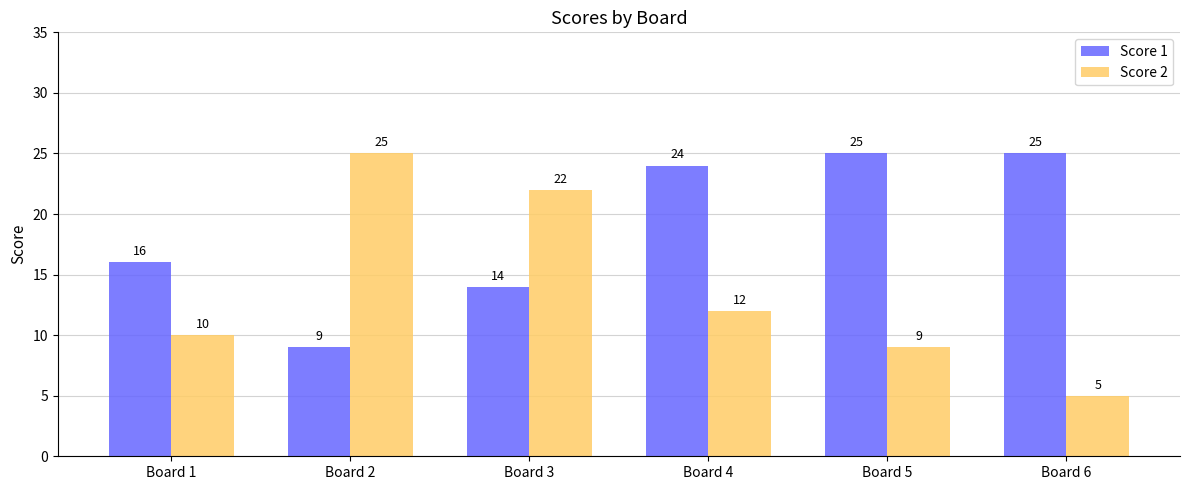

List the labels in order of Score 2 value, largest first.

Board 2, Board 3, Board 4, Board 1, Board 5, Board 6